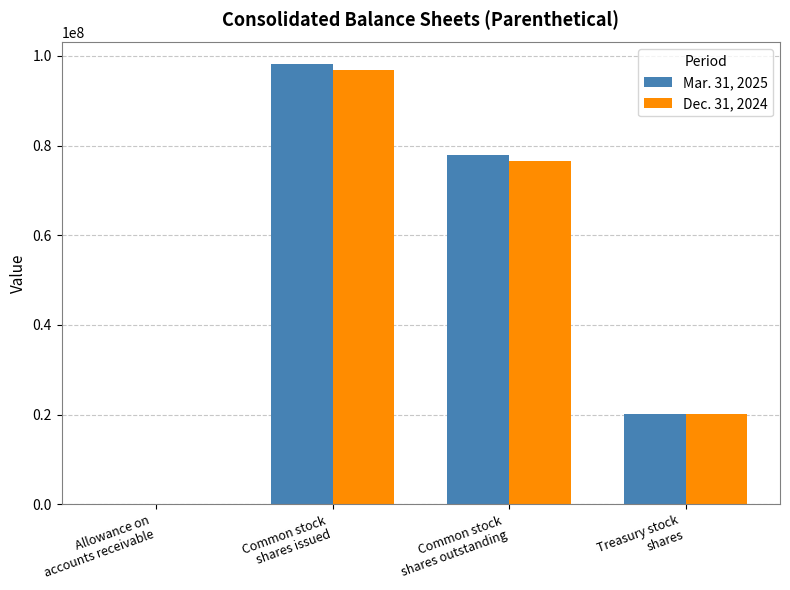

What is the maximum value shown in the chart?

98068375